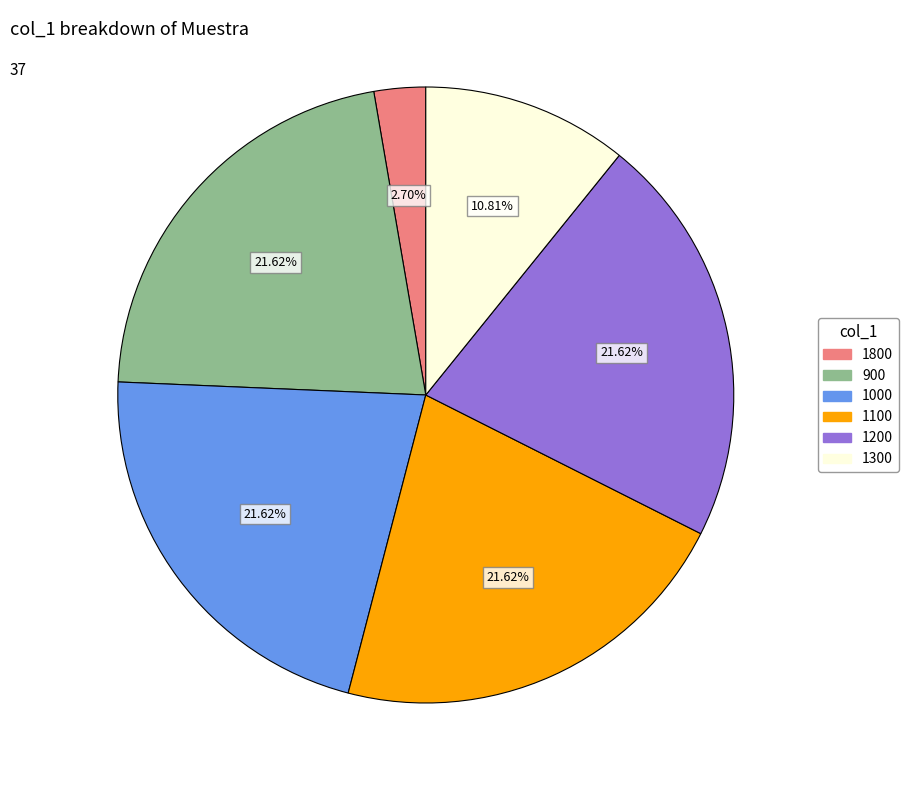

What percentage is the 1000 slice, to the nearest percent?

22%